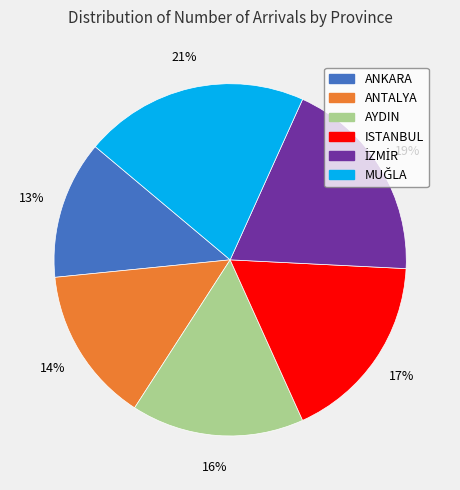

To the nearest percent, what is the difference between the largest and smallest slice percentages?

8%